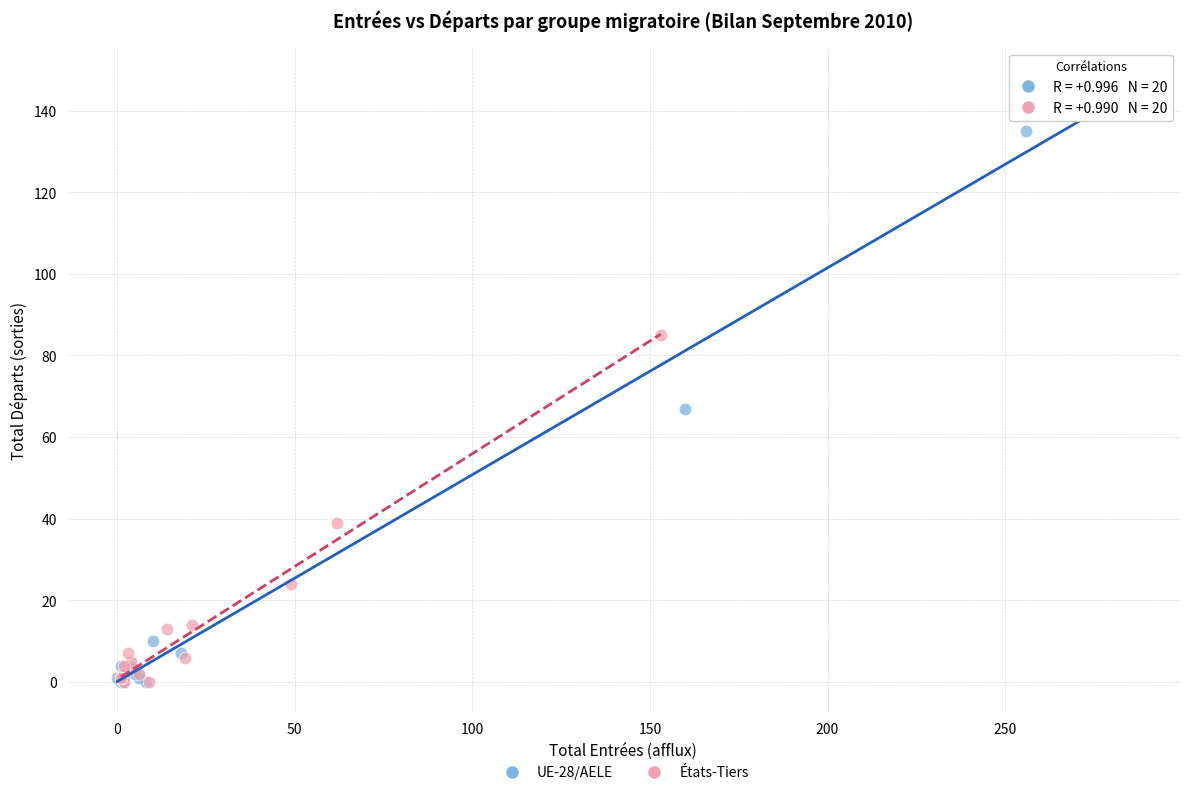

What are all the series names shown in the legend?

UE-28/AELE, États-Tiers